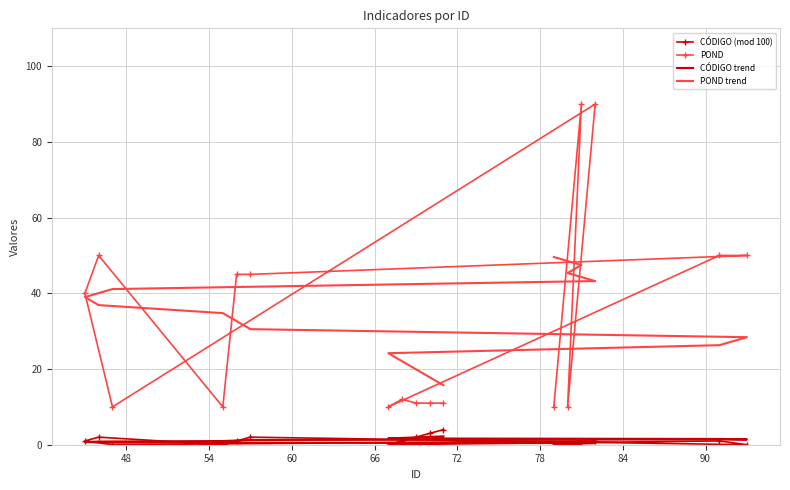

Reading left to right, what are all the values shown in this chart?

CÓDIGO (mod 100): 0.0	1.0	0.0	1.0	0.0	1.0	2.0	0.0	1.0	2.0	0.0	1.0	0.0	1.0	2.0	3.0	4.0
POND: 10.0	90.0	10.0	90.0	10.0	40.0	50.0	10.0	45.0	45.0	50.0	50.0	10.0	12.0	11.0	11.0	11.0
CÓDIGO trend: 0.0	0.2	0.3	0.4	0.6	0.7	0.8	1.0	1.1	1.3	1.4	1.5	1.7	1.8	1.9	2.1	2.2
POND trend: 49.6	47.5	45.4	43.2	41.1	39.0	36.9	34.8	32.6	30.5	28.4	26.3	24.2	22.1	19.9	17.8	15.7